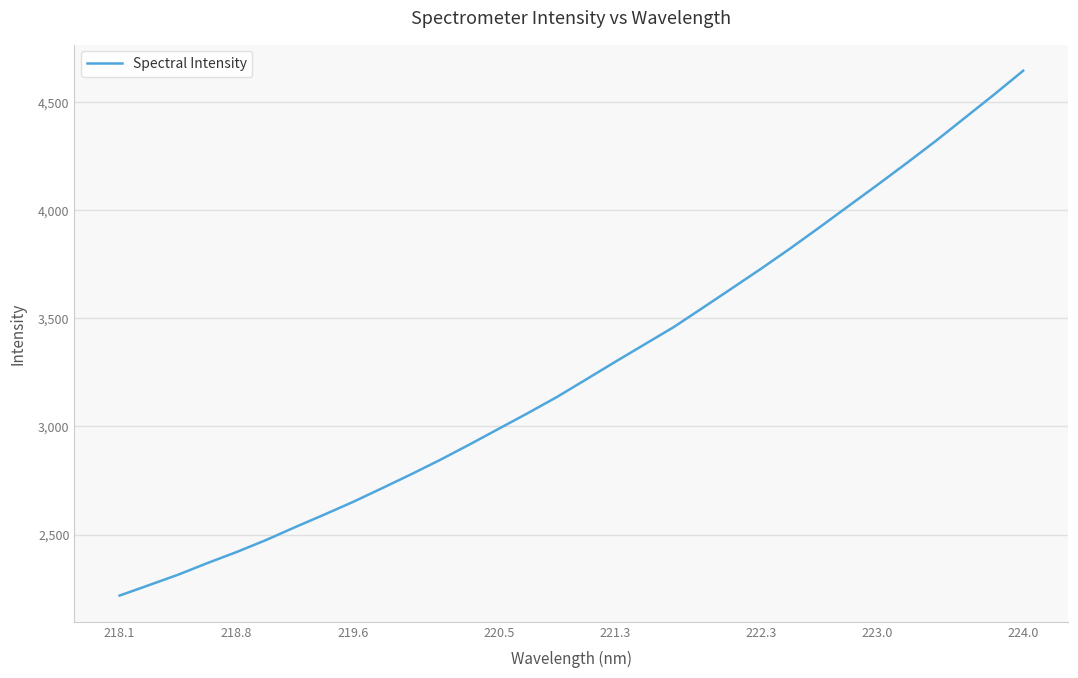

What is the difference between the maximum and minimum values?

2425.1